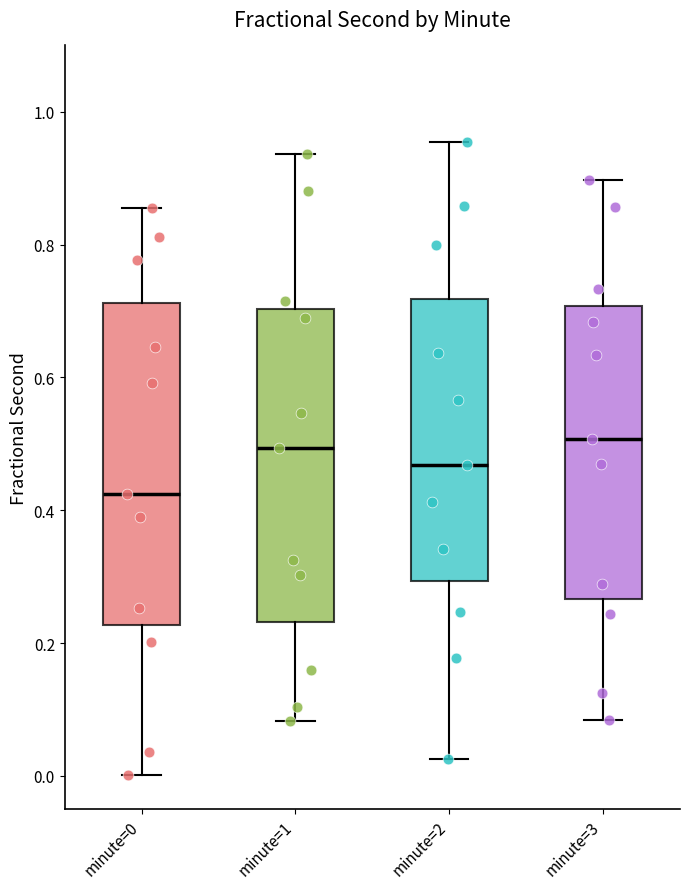

Reading left to right, transcribe this box plot: for each box, give where its median line is, the range the box spans, and where its two whiskers end, as read against the y-axis. The values are not printed on the chart, so give them approximately, as read against the axis.

minute=0: median 0.42, box 0.22 to 0.72, whiskers 0.00 to 0.86
minute=1: median 0.50, box 0.24 to 0.70, whiskers 0.08 to 0.94
minute=2: median 0.46, box 0.30 to 0.72, whiskers 0.02 to 0.96
minute=3: median 0.50, box 0.26 to 0.70, whiskers 0.08 to 0.90